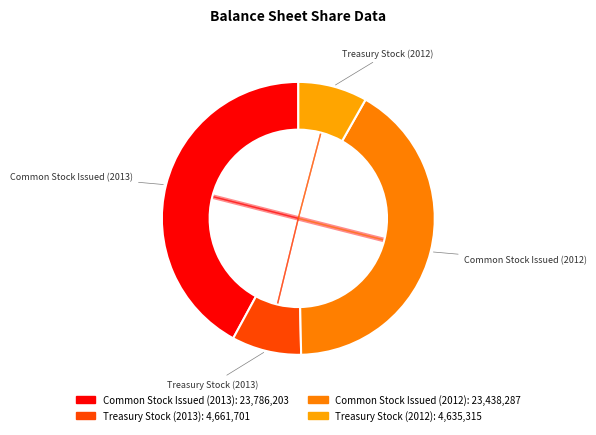

To the nearest percent, what is the difference between the largest and smallest slice percentages?

34%